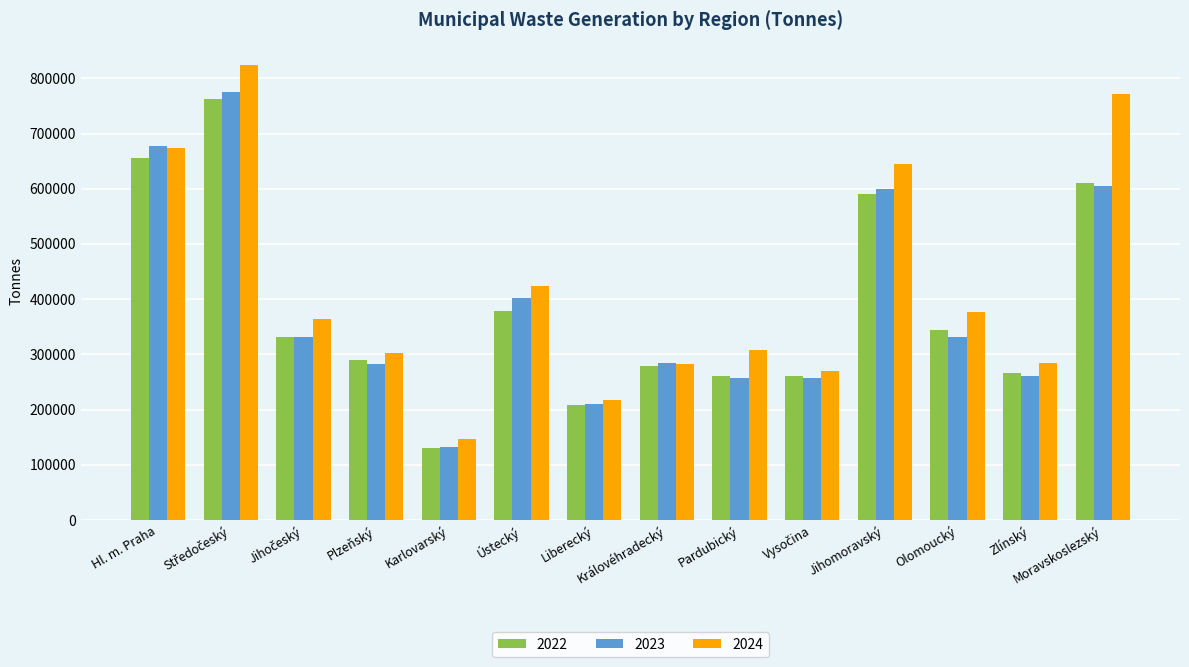

What position from the left is Karlovarský?

5